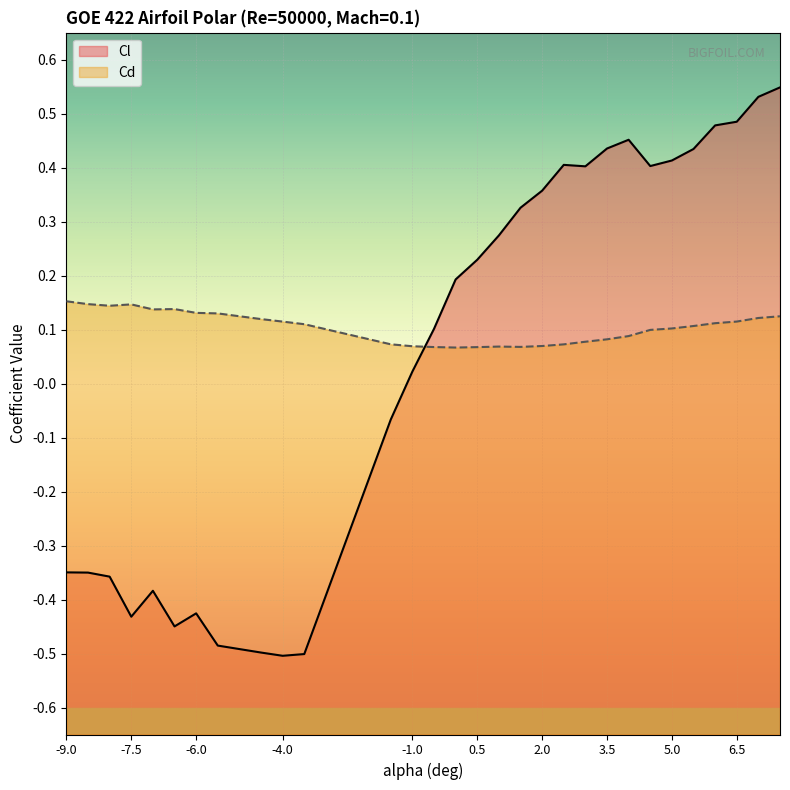

The Cl series shows -0.6 at -7.5. True or false?

False